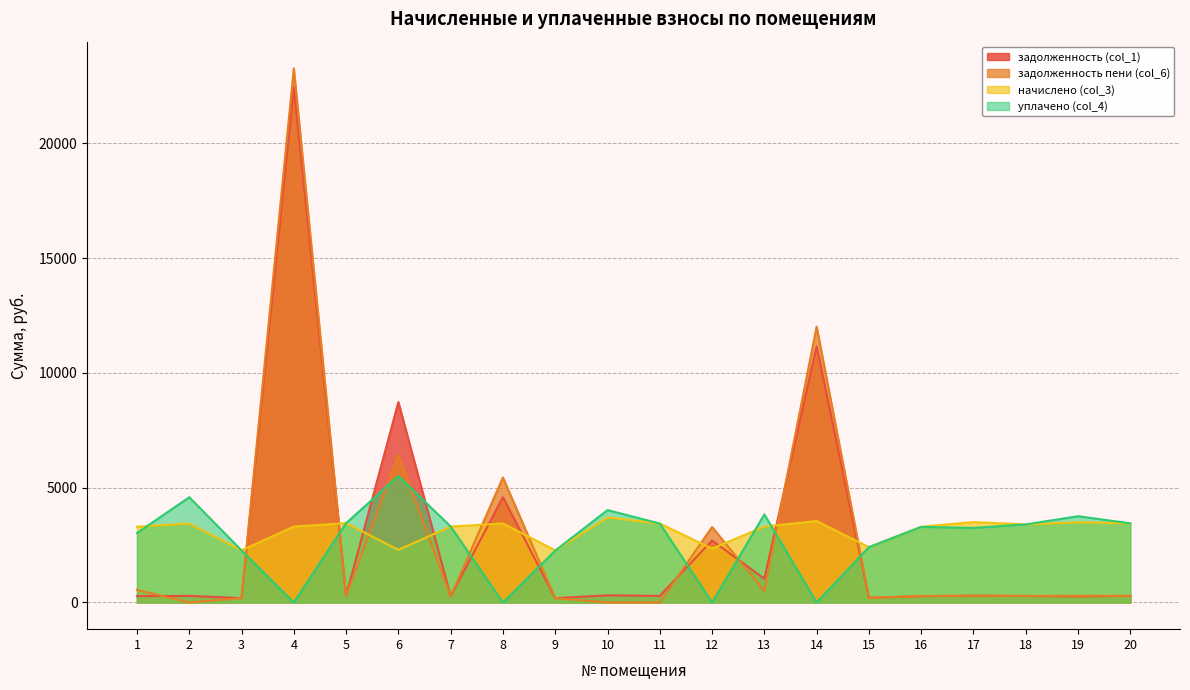

Read the задолженность (col_1) value at 12.

2700.5